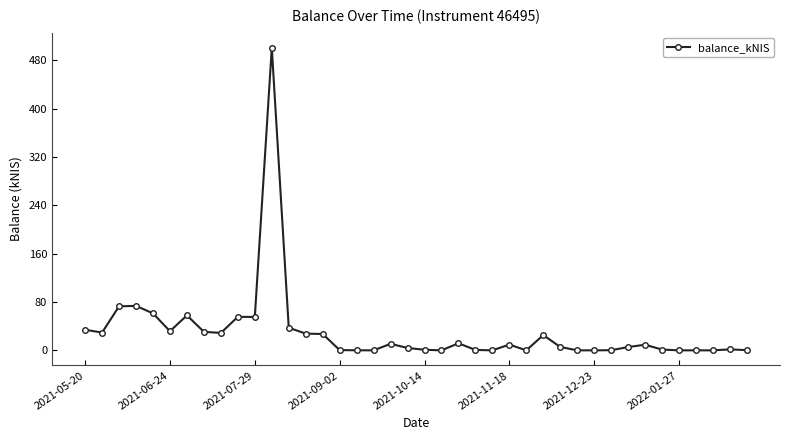

What is the sum of all values?

1211.3